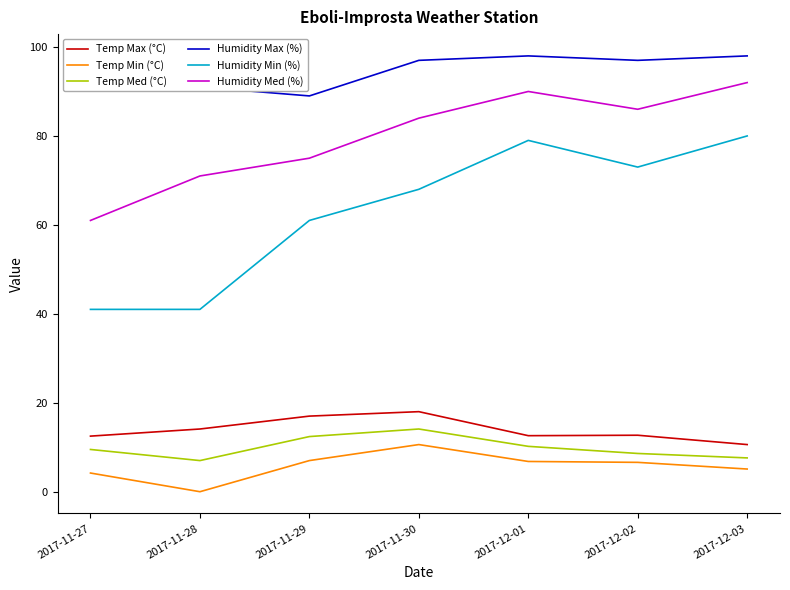

True or false: Humidity Min (%) and Humidity Med (%) cross at least once.

False